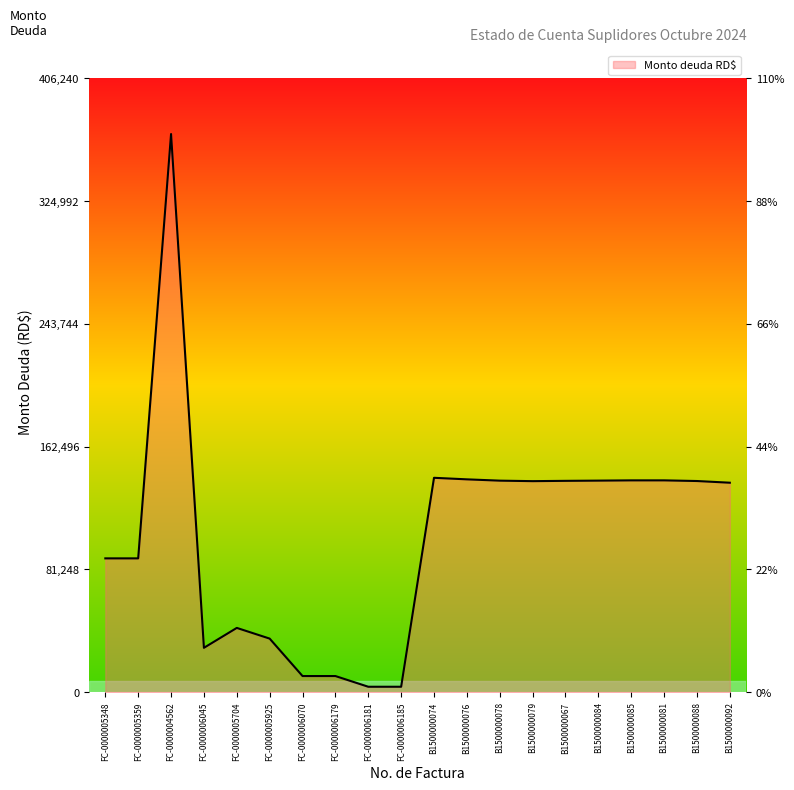

Approximately how many times larger is the value at FC-0000005704 compared to B1500000088?

0.3